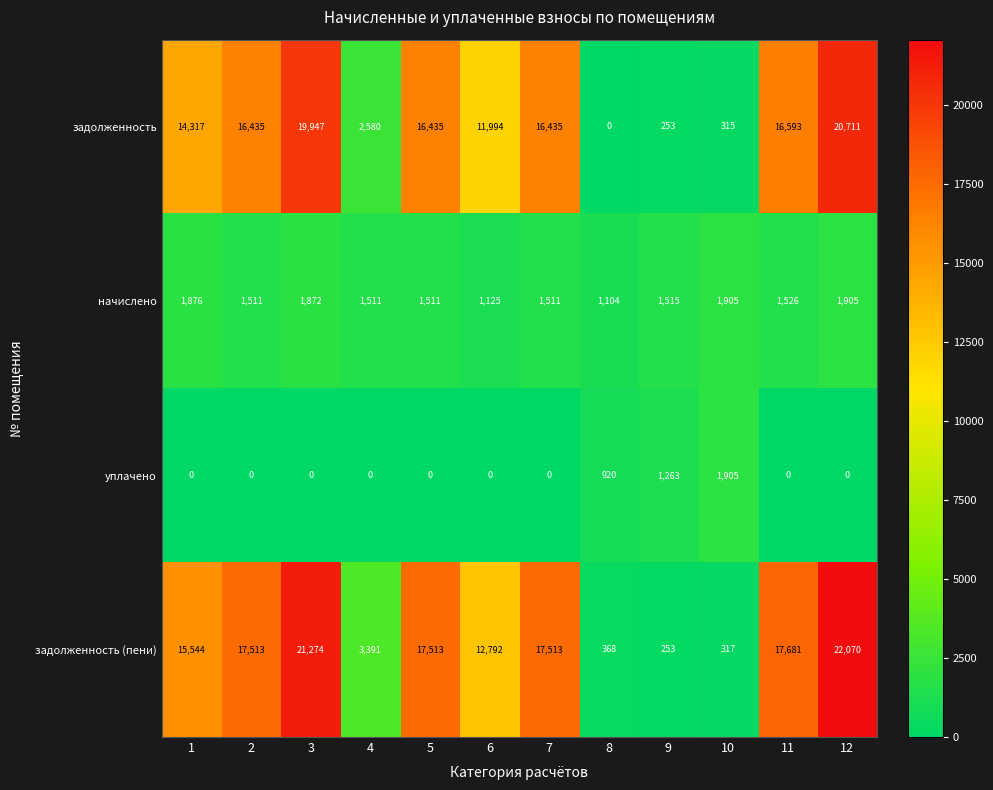

Rank the series at 6 from highest to lowest value.

задолженность (пени), задолженность, начислено, уплачено